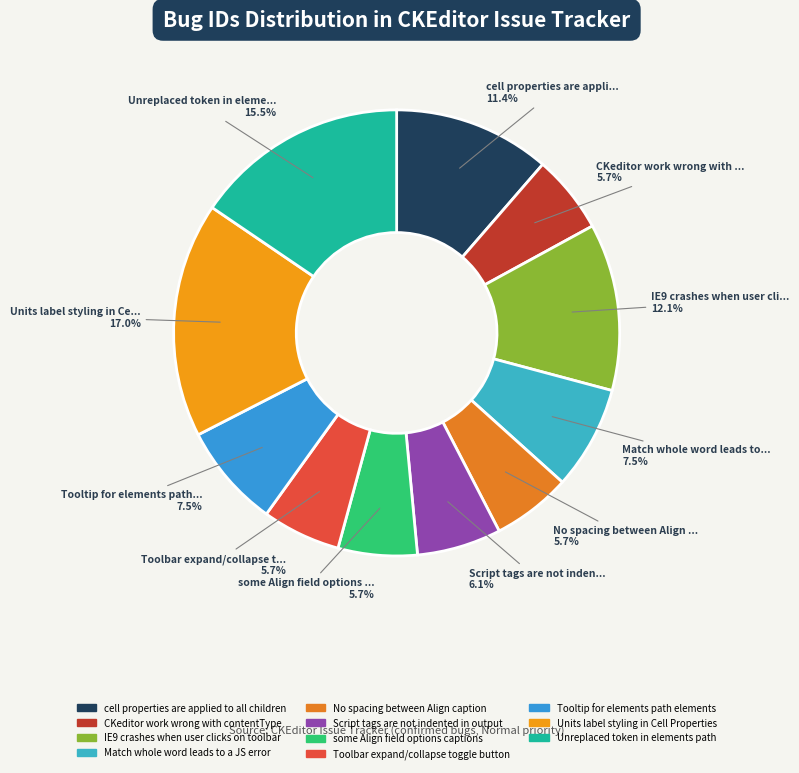

Does Units label styling in Cell Properties represent more than half of the total?

No